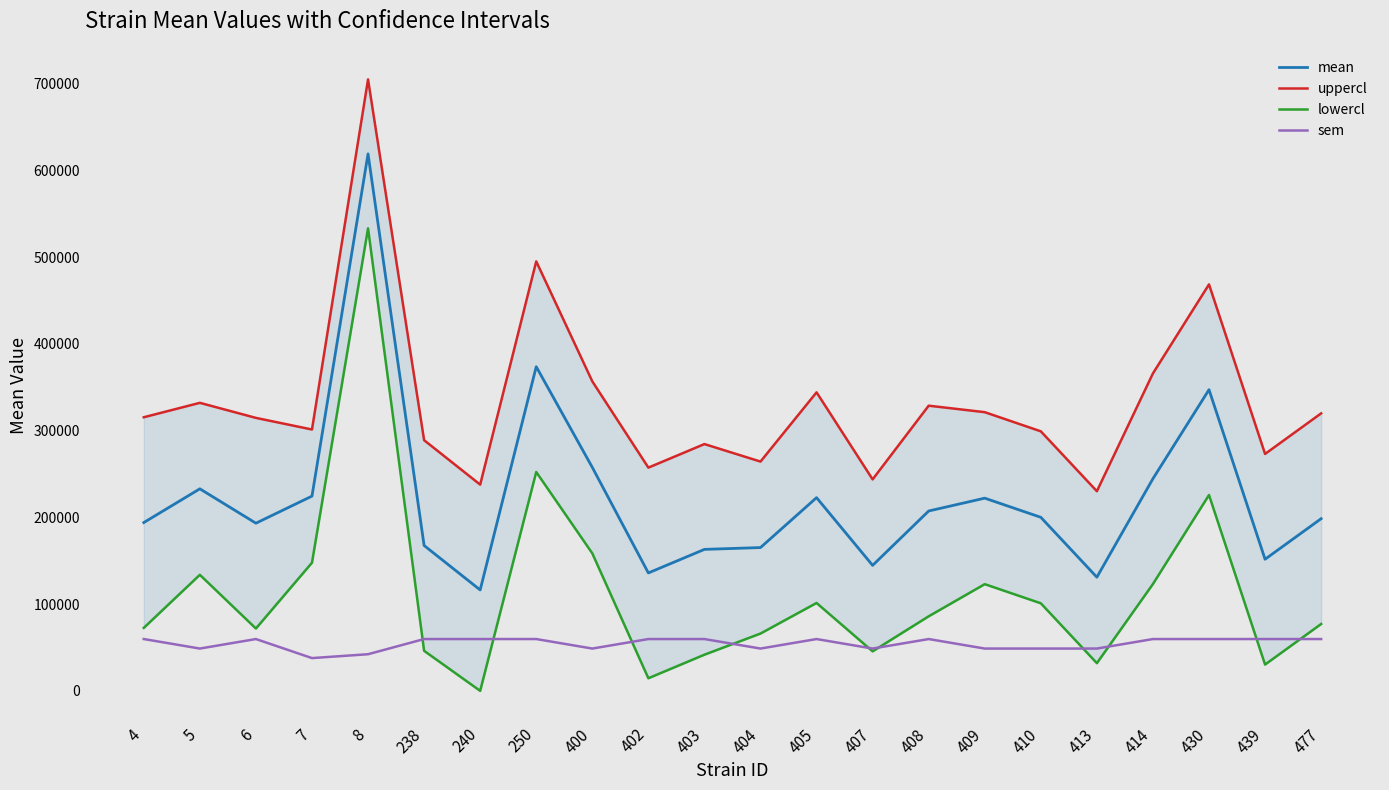

At which category is the sum across all series the highest?

8